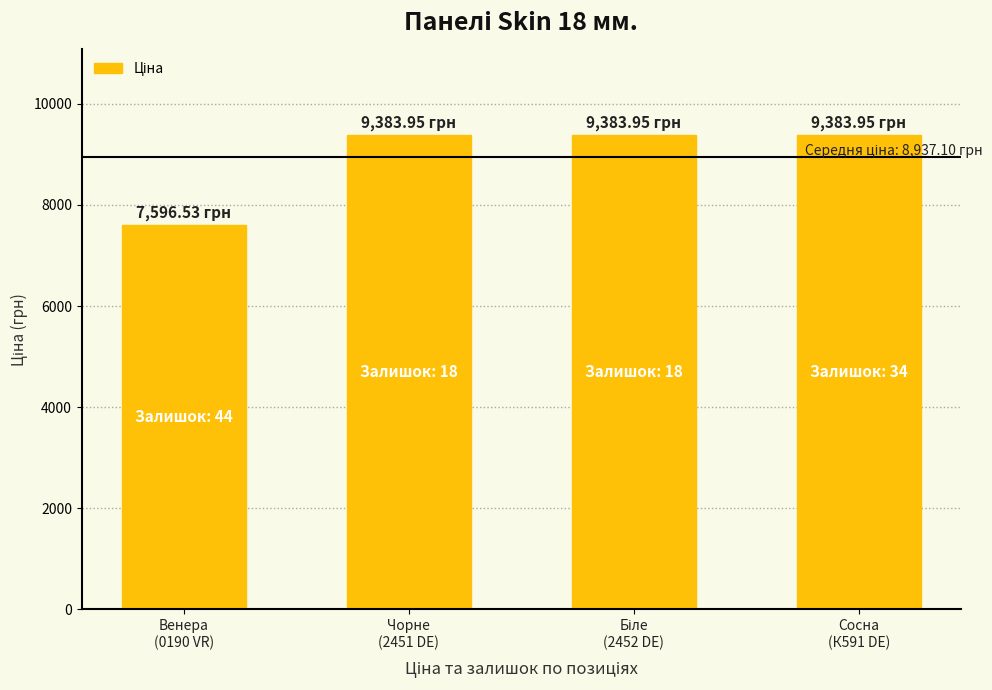

What is the average value?

8937.1